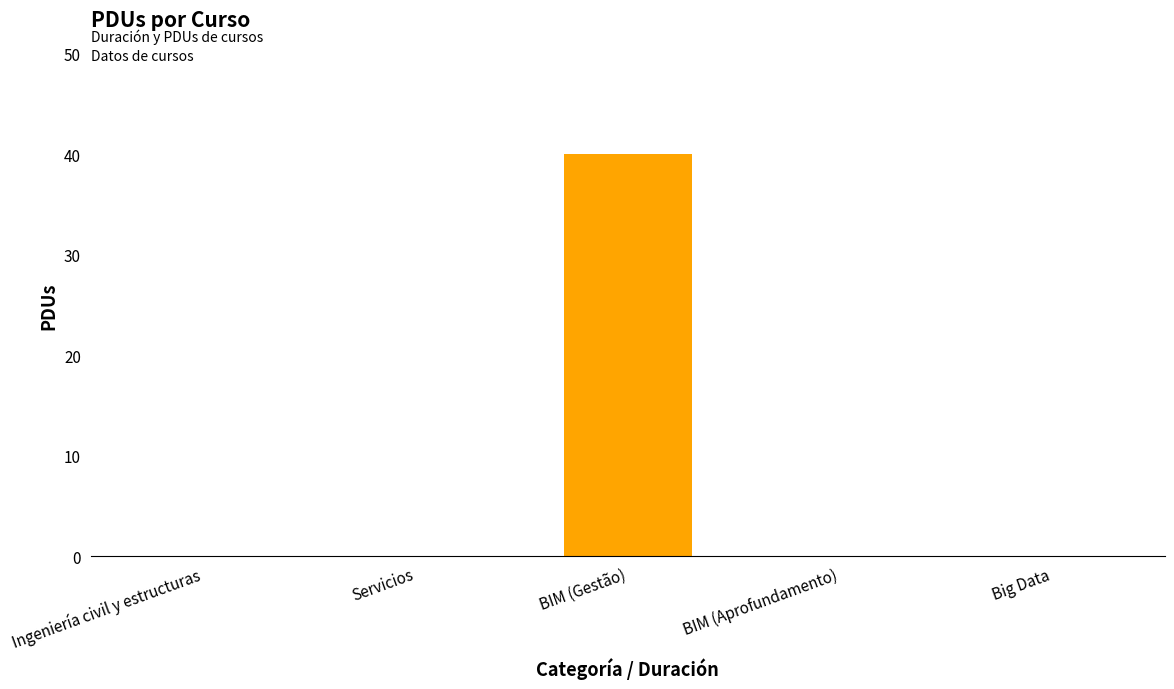

What is the sum of the values at BIM (Gestão) and Big Data?

40